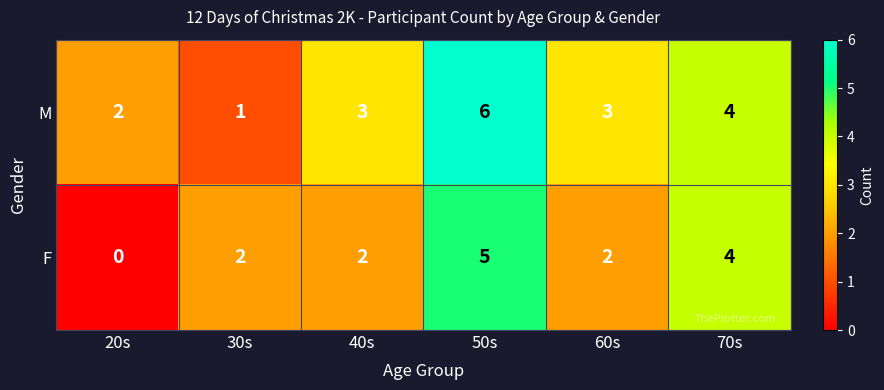

Between 40s and 70s, which series saw the biggest shift?

F